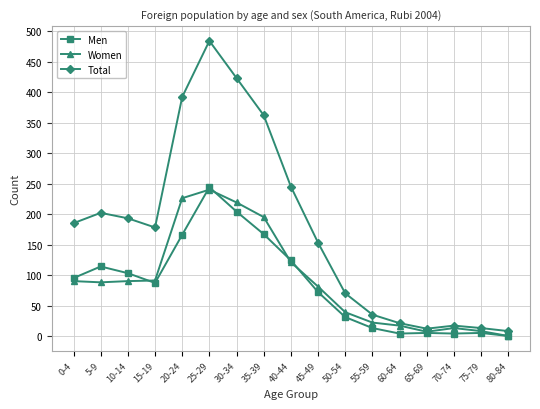

True or false: Total has more than 1 interior local peaks.

True